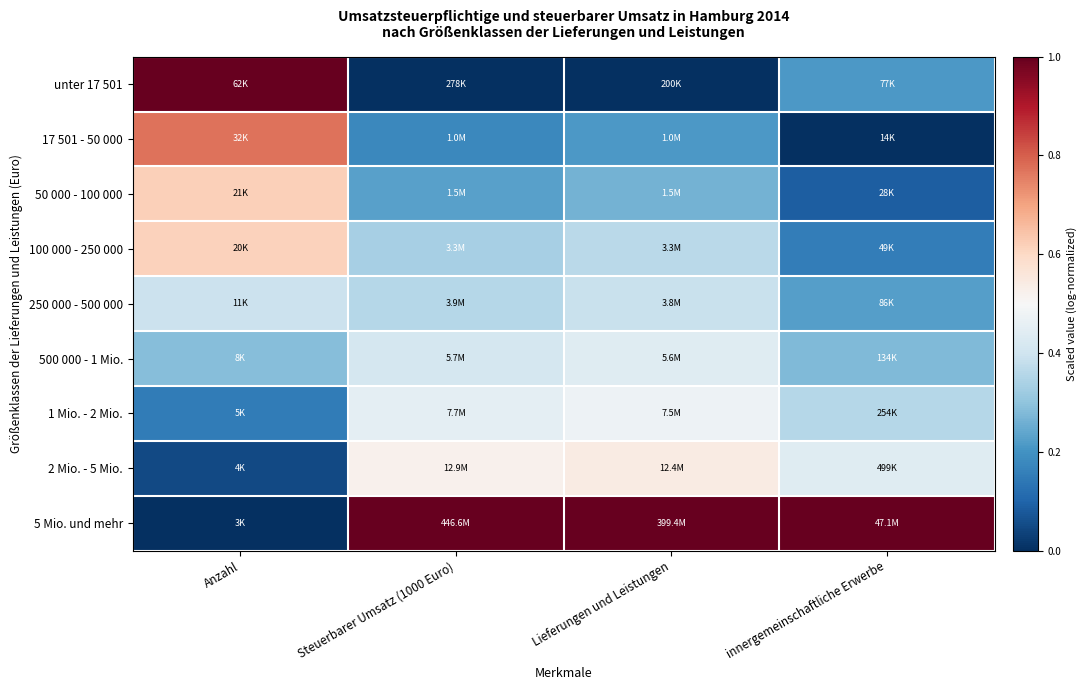

Which has a higher value, Anzahl or Lieferungen und Leistungen?

Anzahl